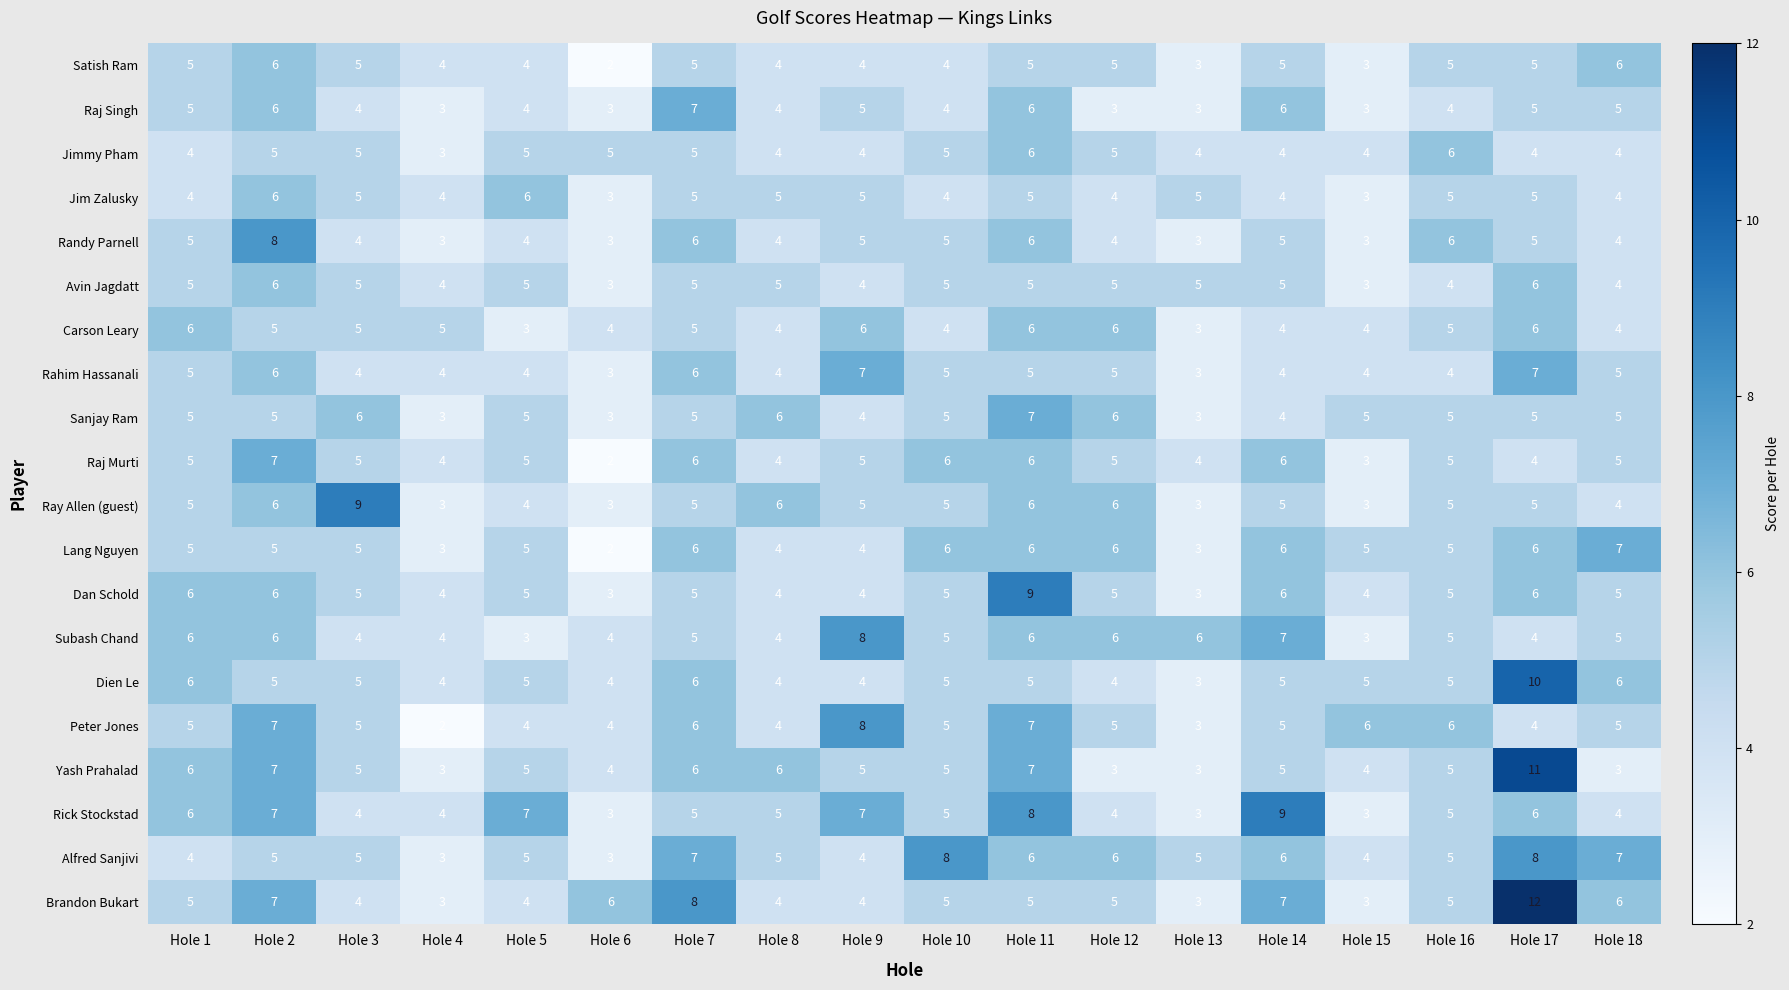

How many data points in Brandon Bukart are less than 5?

7